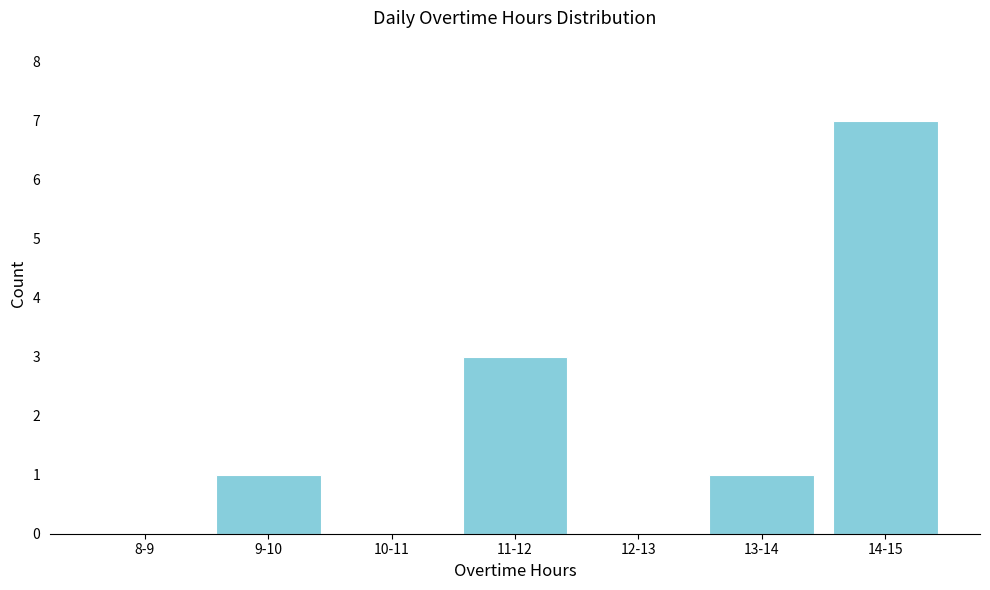

Reading left to right, transcribe all the data shown in this chart.

8-9=0	9-10=1	10-11=0	11-12=3	12-13=0	13-14=1	14-15=7